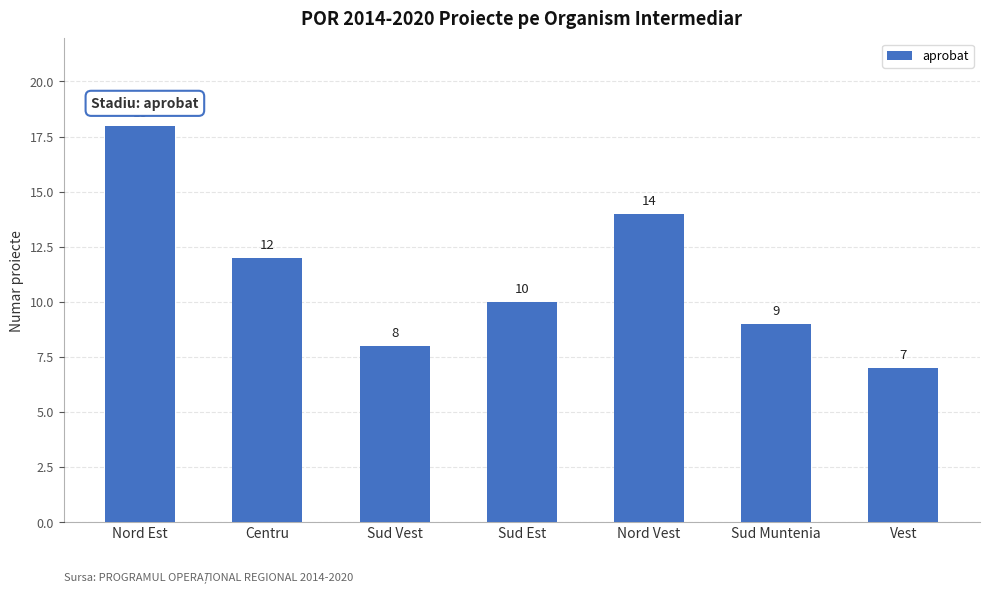

What is the label of the 2nd bar from the right?

Sud Muntenia